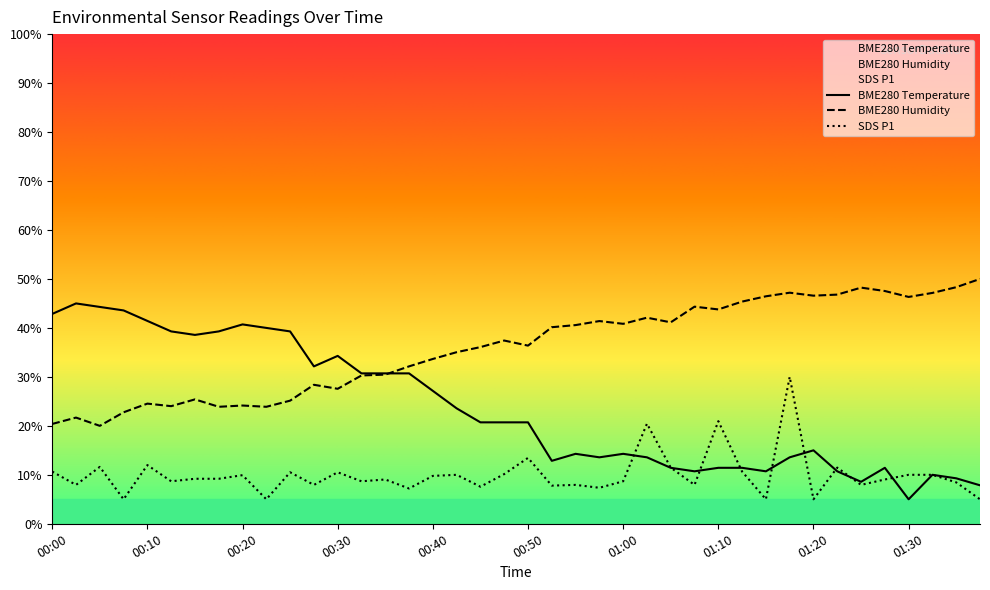

Does the chart display data point markers on the line(s)?

No